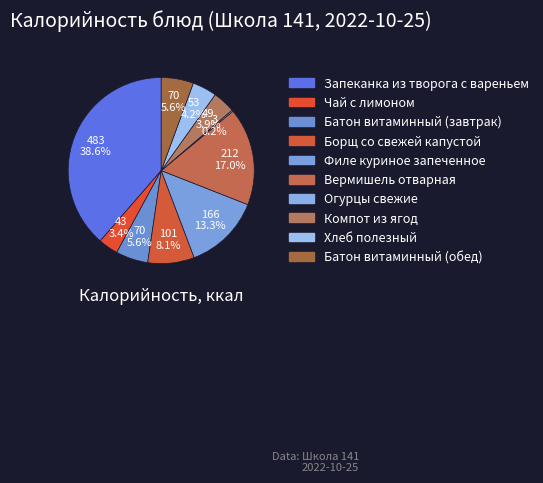

Is there a majority slice in this chart?

No